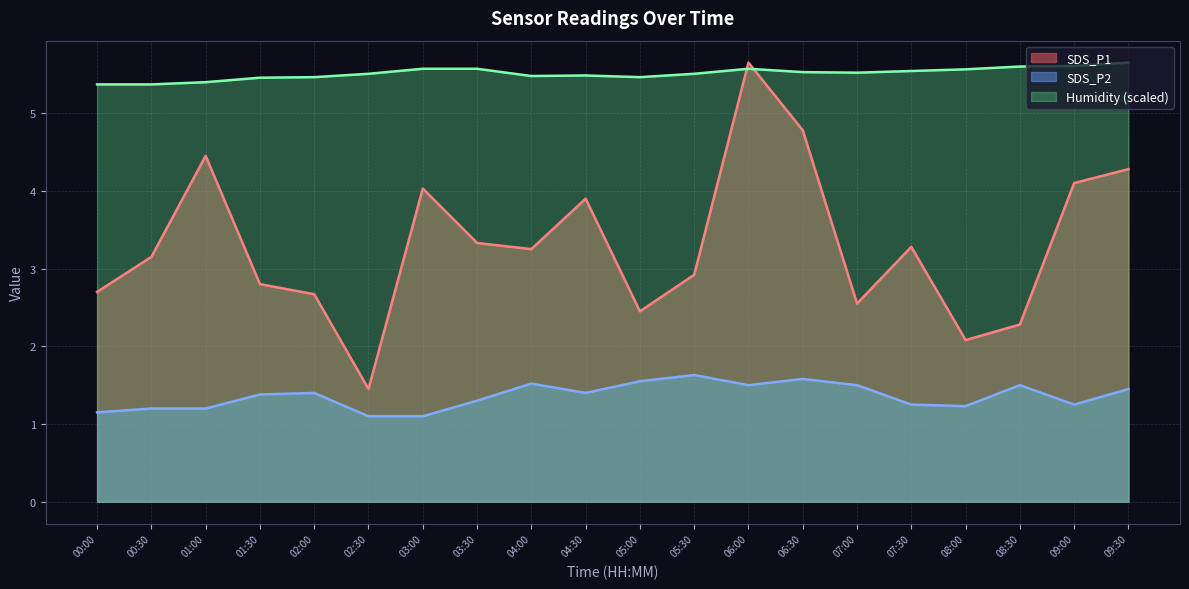

Reading left to right, extract all data points from this chart.

SDS_P1: 2.7	3.1	4.5	2.8	2.7	1.4	4.0	3.3	3.2	3.9	2.5	2.9	5.7	4.8	2.5	3.3	2.1	2.3	4.1	4.3
SDS_P2: 1.1	1.2	1.2	1.4	1.4	1.1	1.1	1.3	1.5	1.4	1.6	1.6	1.5	1.6	1.5	1.2	1.2	1.5	1.2	1.4
Humidity: 5.4	5.4	5.4	5.5	5.5	5.5	5.6	5.6	5.5	5.5	5.5	5.5	5.6	5.5	5.5	5.5	5.6	5.6	5.6	5.7